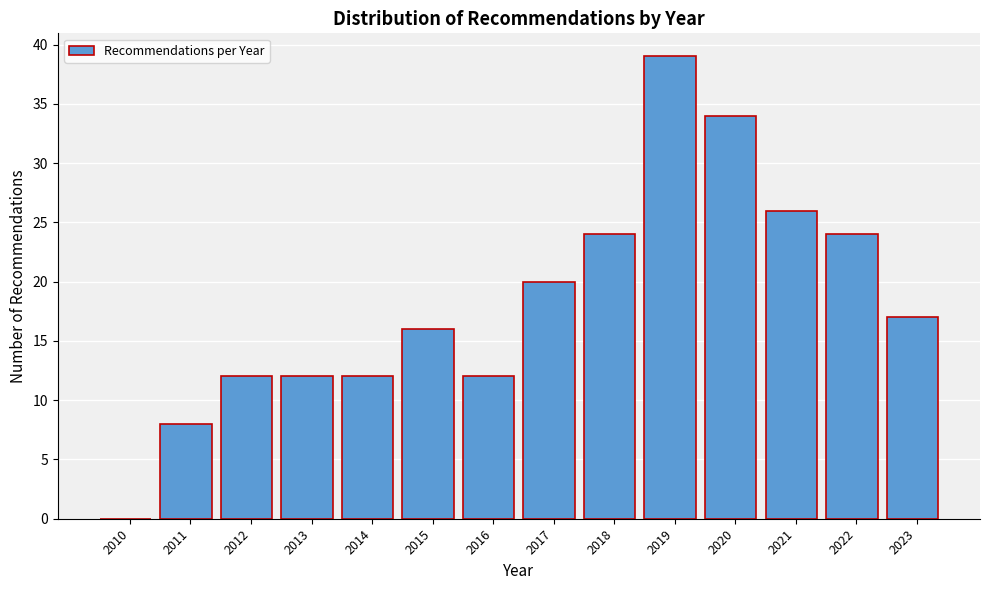

Reading right to left, list all the values displayed in this chart.

2023=17	2022=24	2021=26	2020=34	2019=39	2018=24	2017=20	2016=12	2015=16	2014=12	2013=12	2012=12	2011=8	2010=0